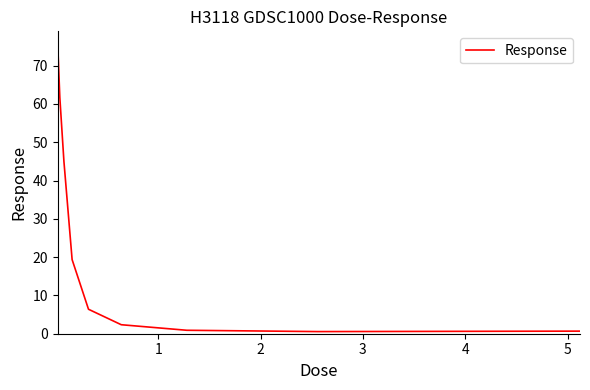

What is the greatest value displayed?

75.2